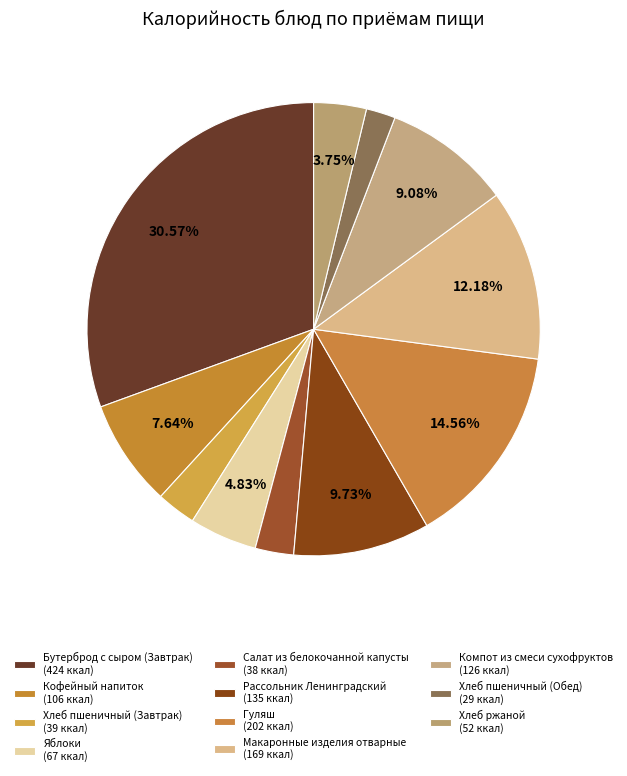

To the nearest percent, what portion does Кофейный напиток represent?

8%